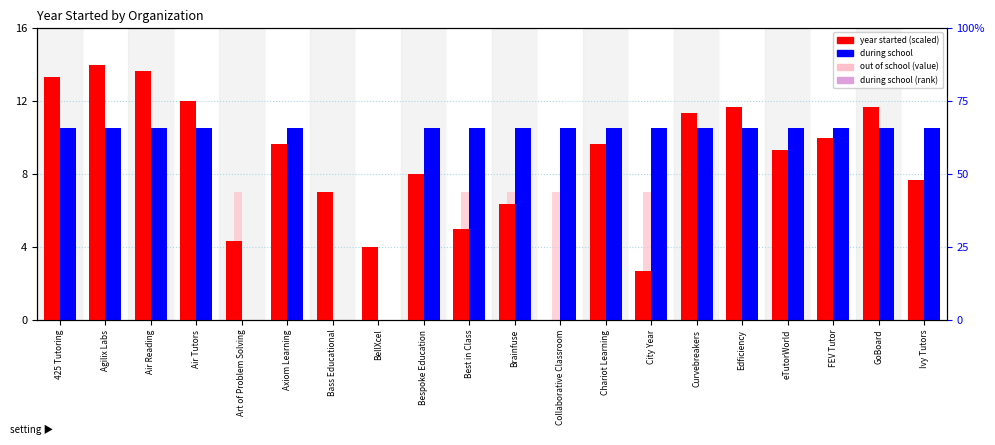

Read the during school value at Air Tutors.

10.5